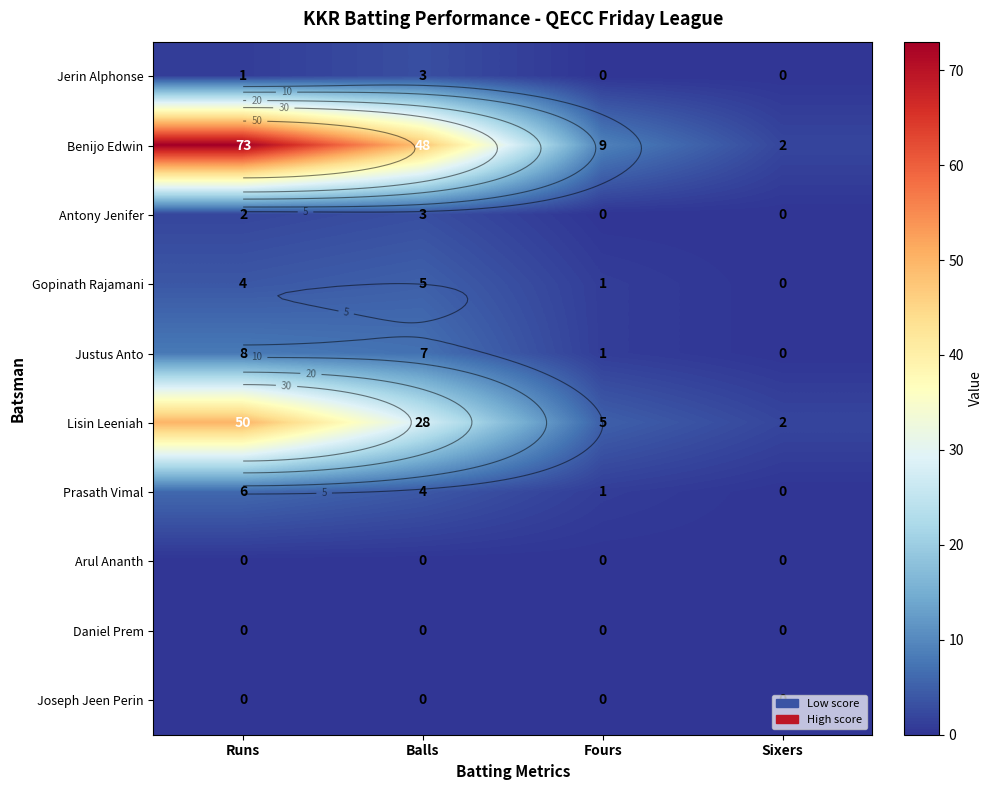

Which series changed the most between Runs and Balls?

Benijo Edwin